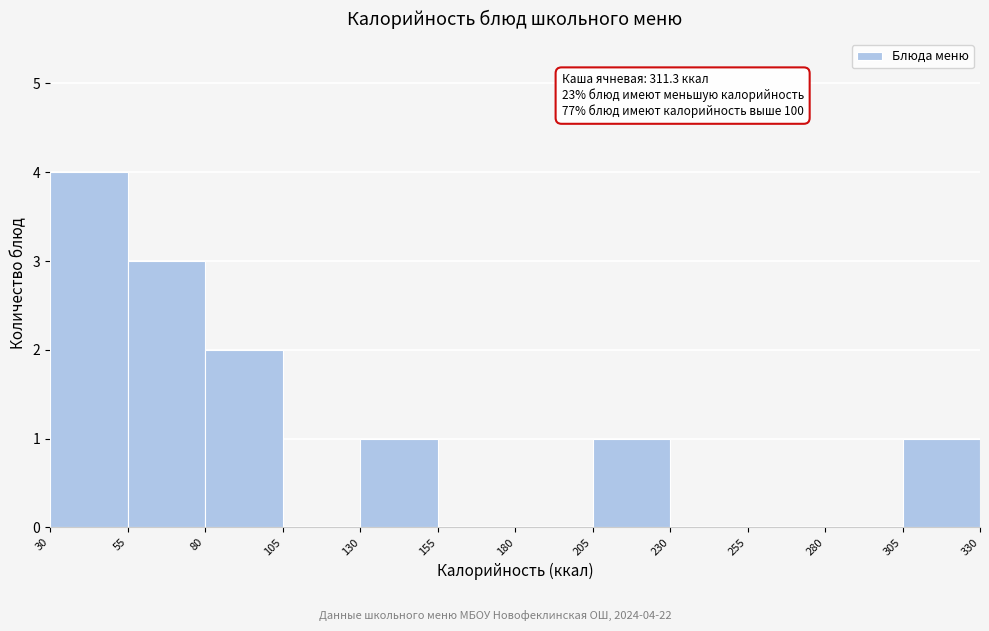

Which range on the x-axis has the tallest bar?

30 to 55